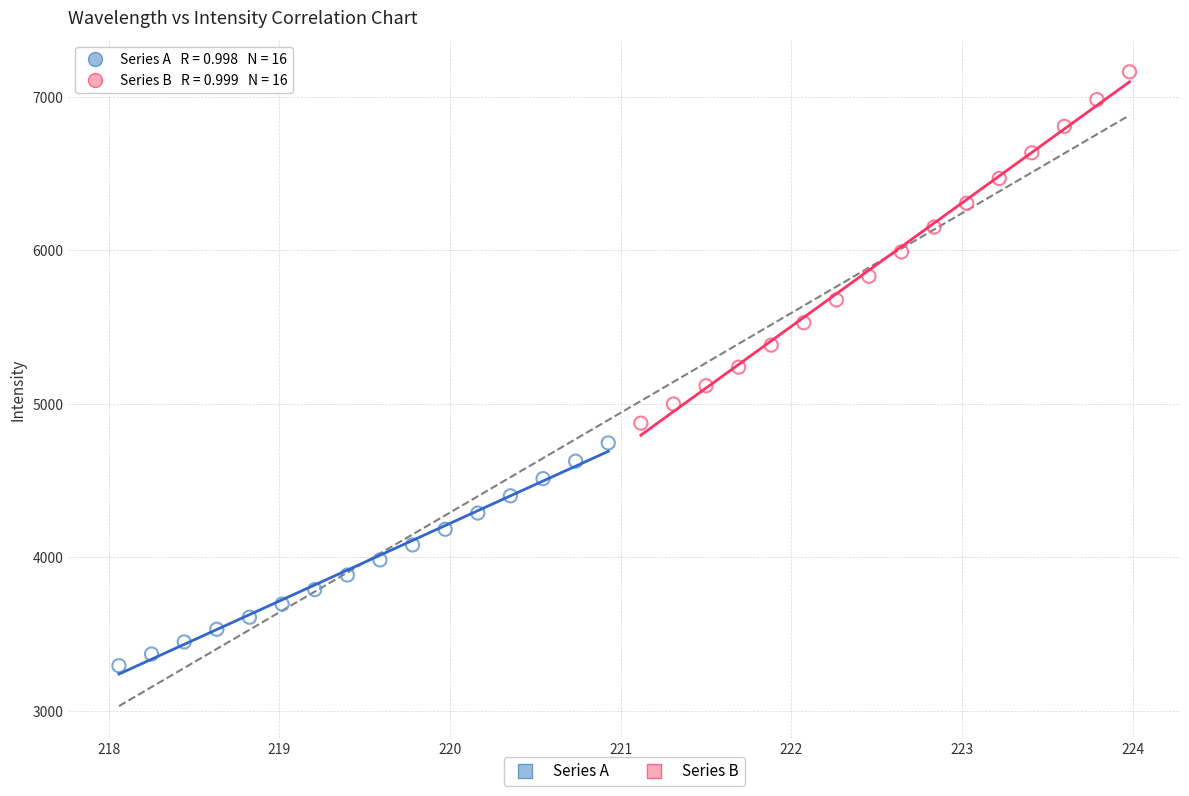

Which series reaches the minimum Y coordinate?

Series A